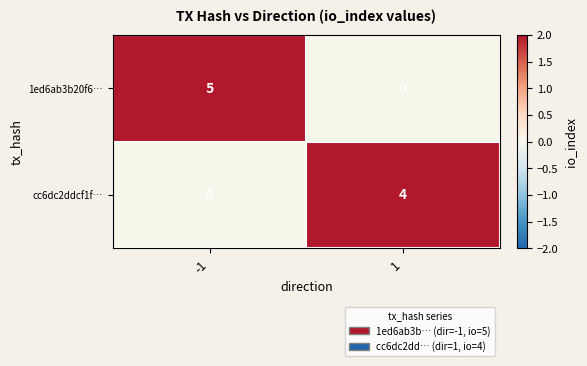

Between -1 and 1, which series saw the biggest shift?

1ed6ab3b20f6…